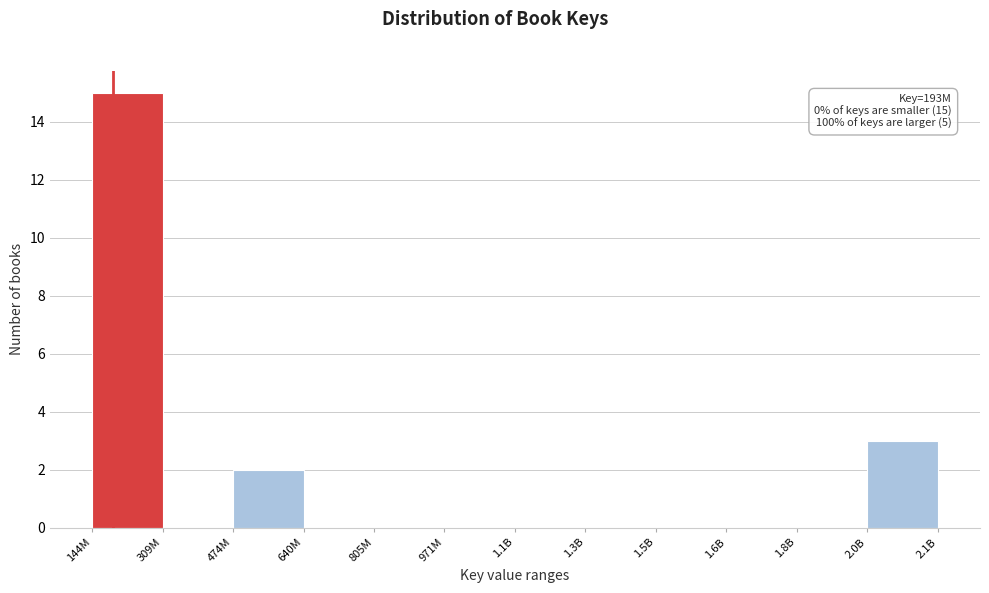

Reading left to right, what are all the values shown in this chart?

144M=15	309M=0	474M=2	640M=0	805M=0	971M=0	1.1B=0	1.3B=0	1.5B=0	1.6B=0	1.8B=0	2.0B=3